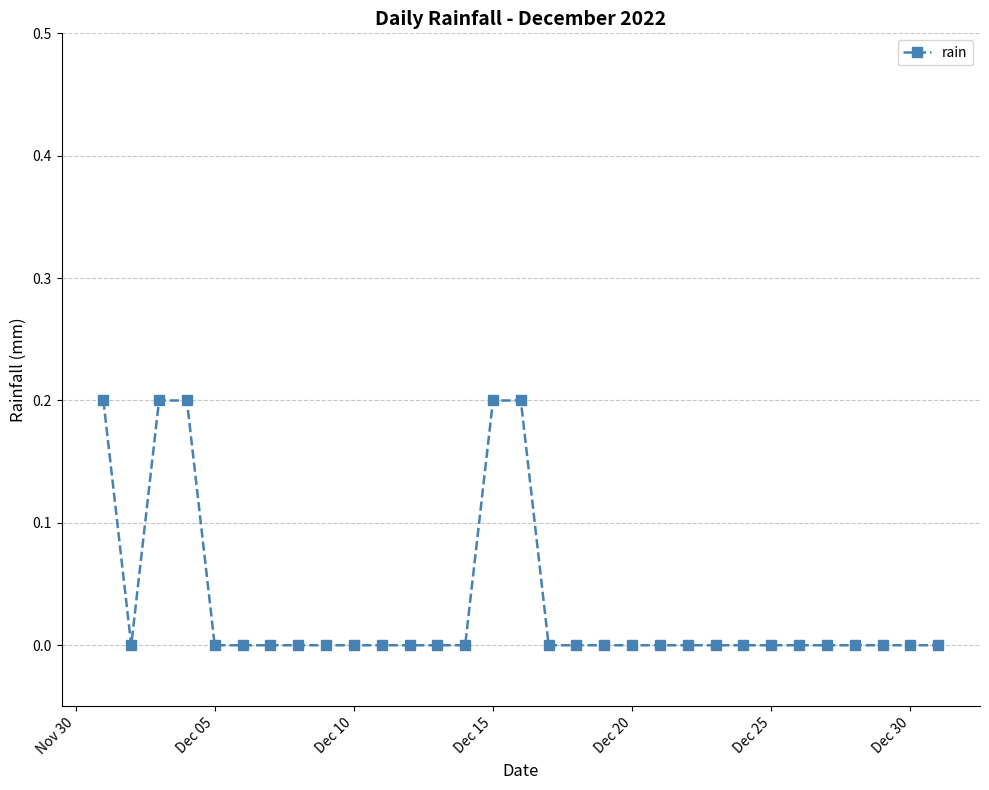

What is the difference between the maximum and minimum values?

0.2